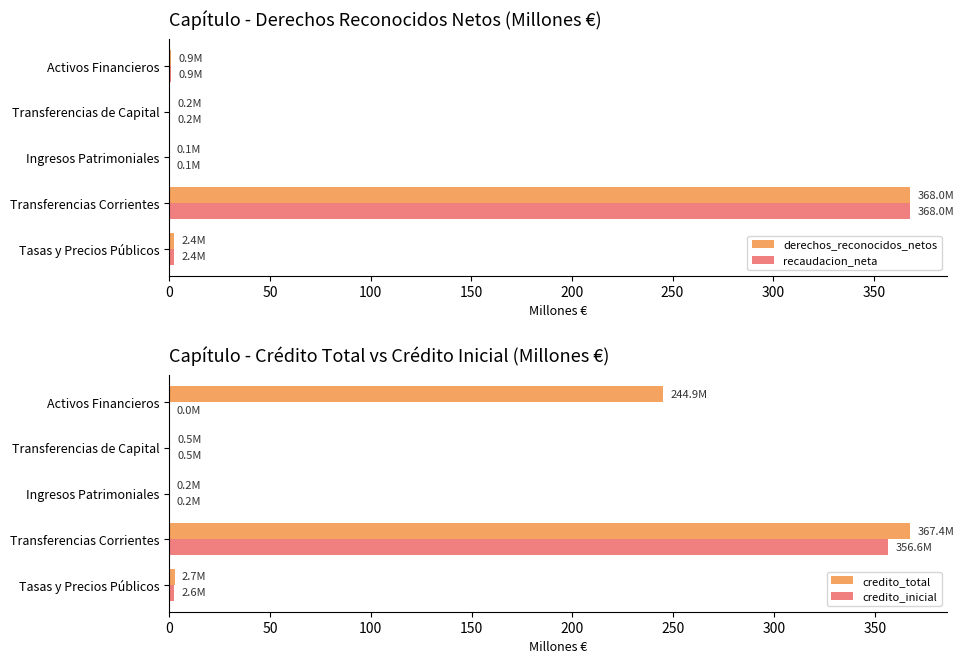

How many categories are shown in the chart?

5